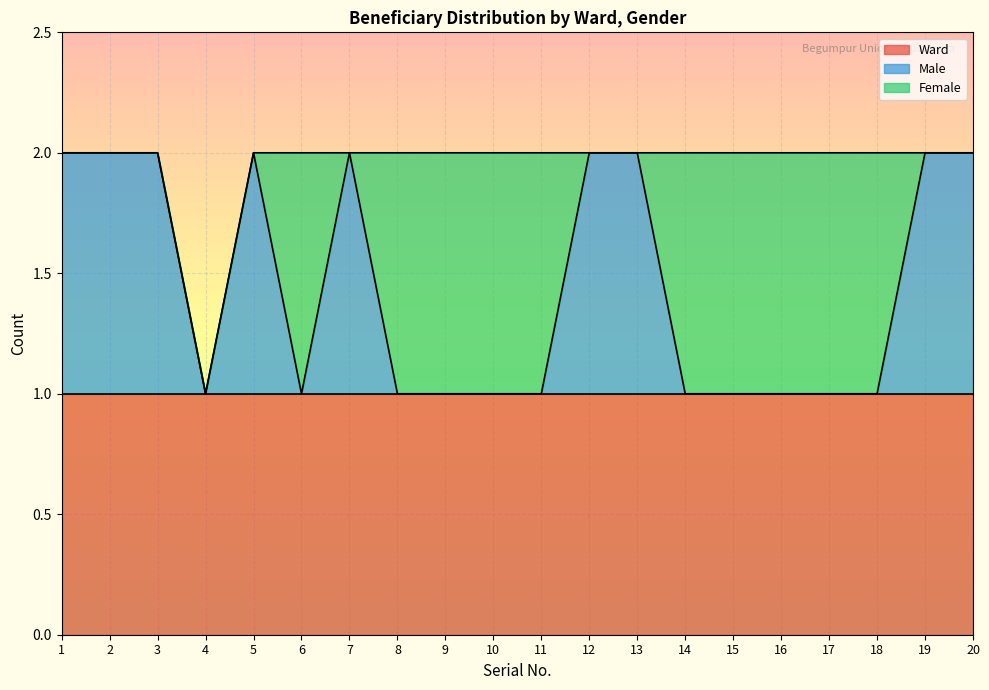

How many times do Female and Male cross each other?

6